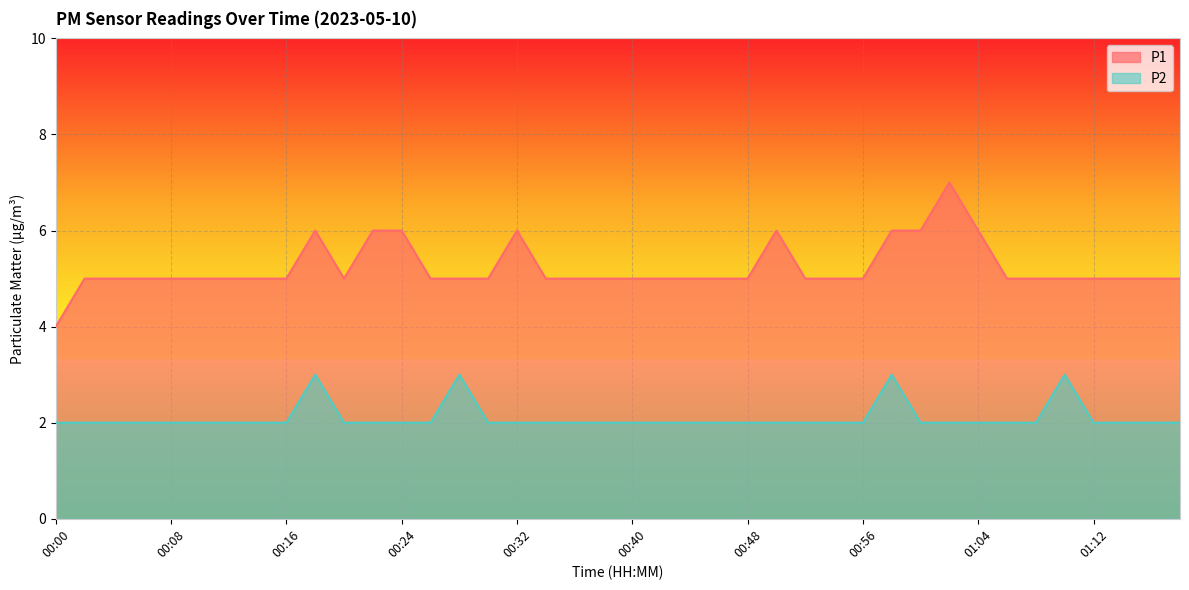

Between 00:02 and 00:26, which series saw the biggest shift?

P1